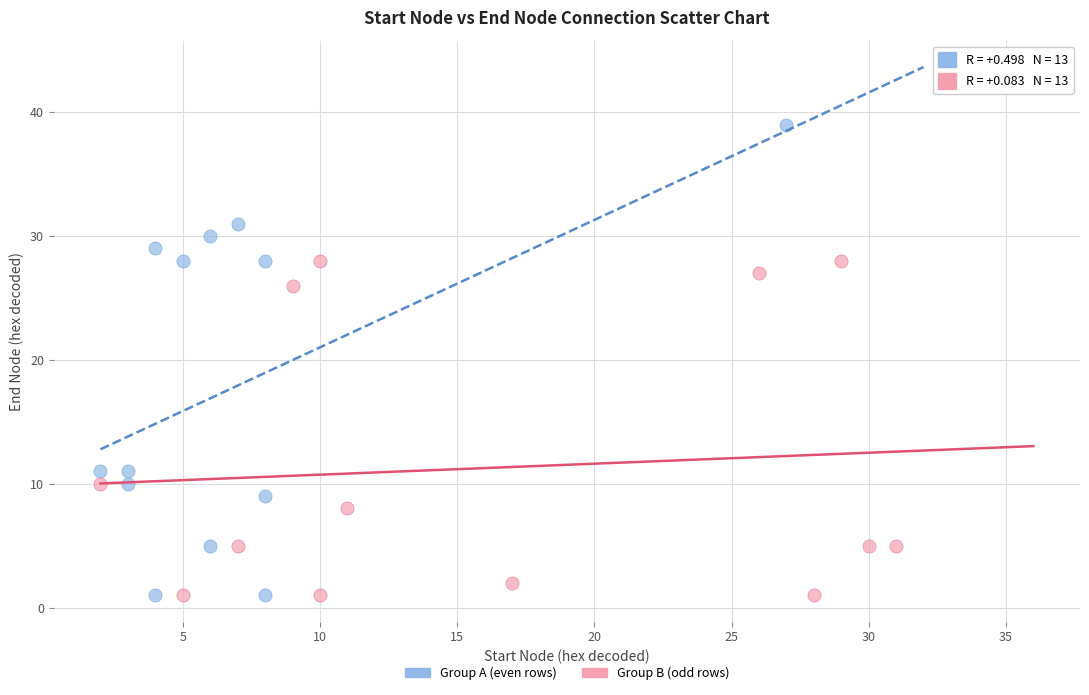

Which series has the widest spread of Y values?

Group A (even rows)